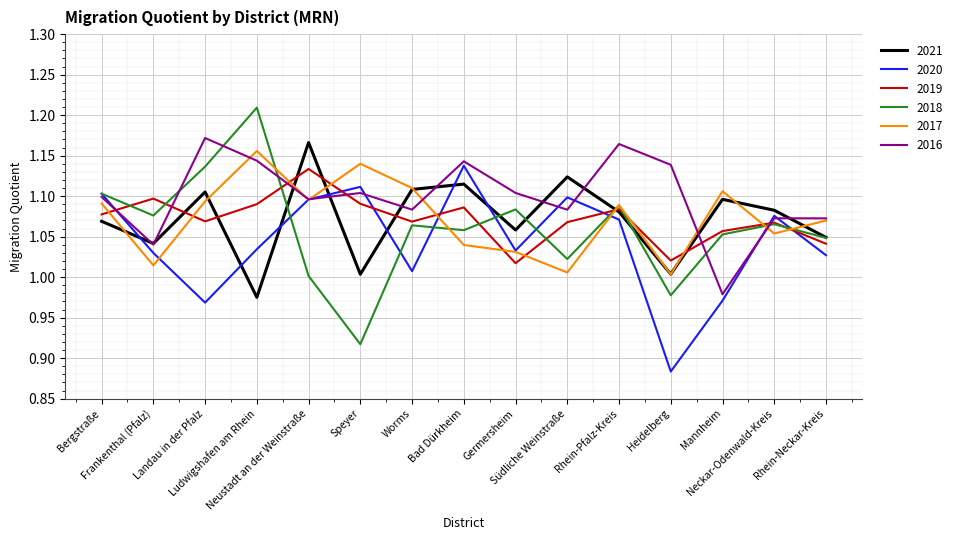

Count the number of categories in the chart.

15